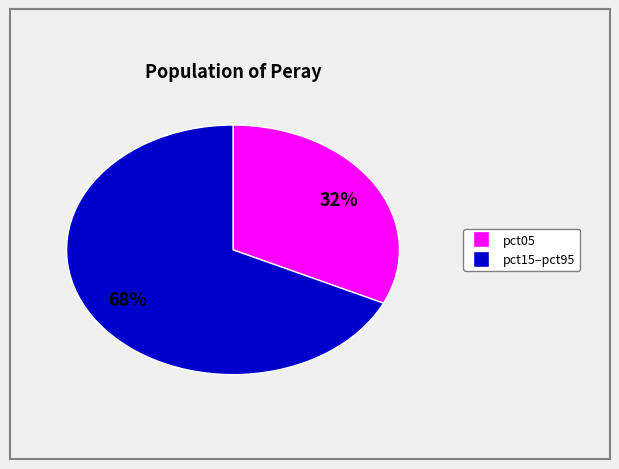

To the nearest percent, what is the difference between the largest and smallest slice percentages?

36%